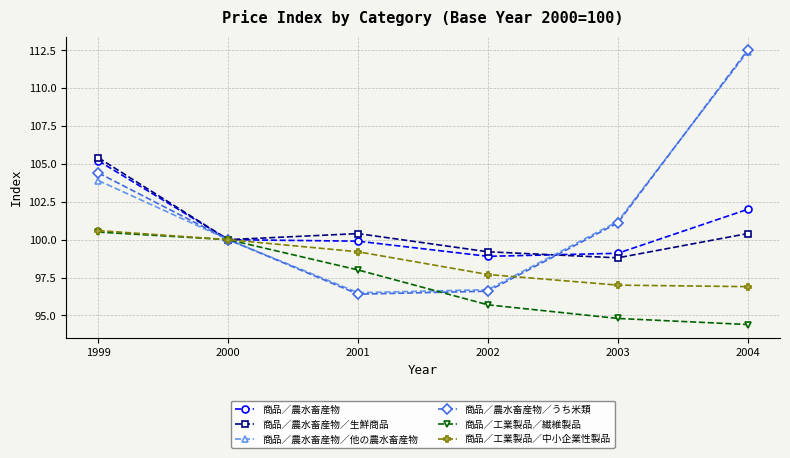

What is the difference between the highest and lowest values at 2004?

18.1